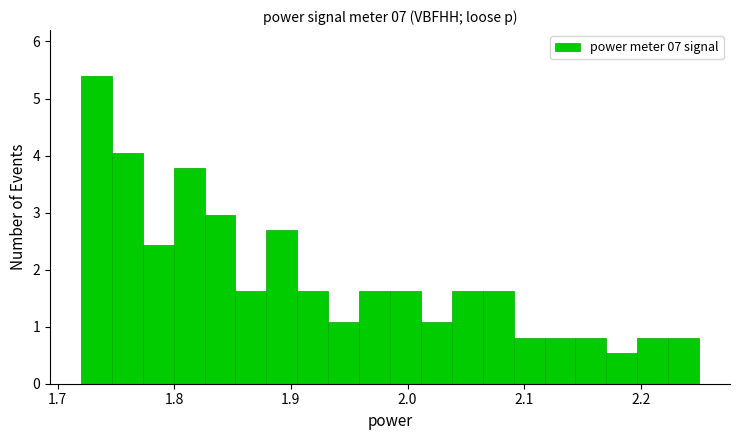

Read against the x-axis, roughly where is the centre of the tallest bar?

1.73